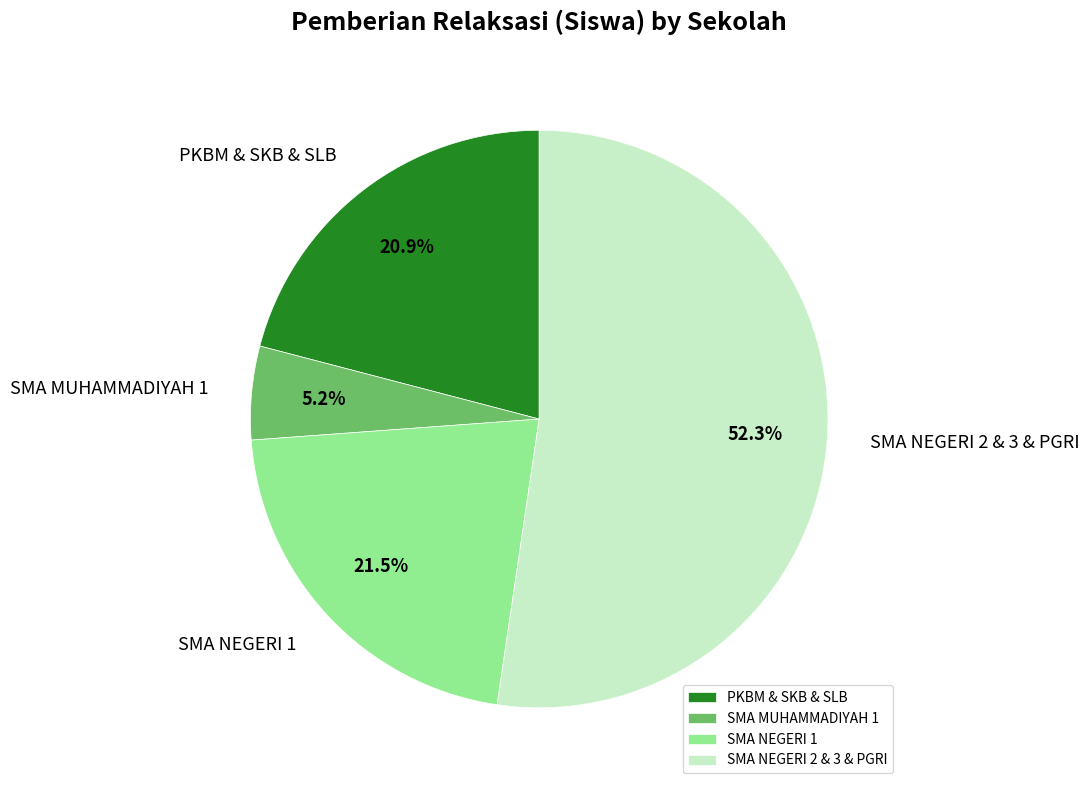

Approximately how many times larger is the value at SMA NEGERI 1 compared to SMA MUHAMMADIYAH 1?

4.1